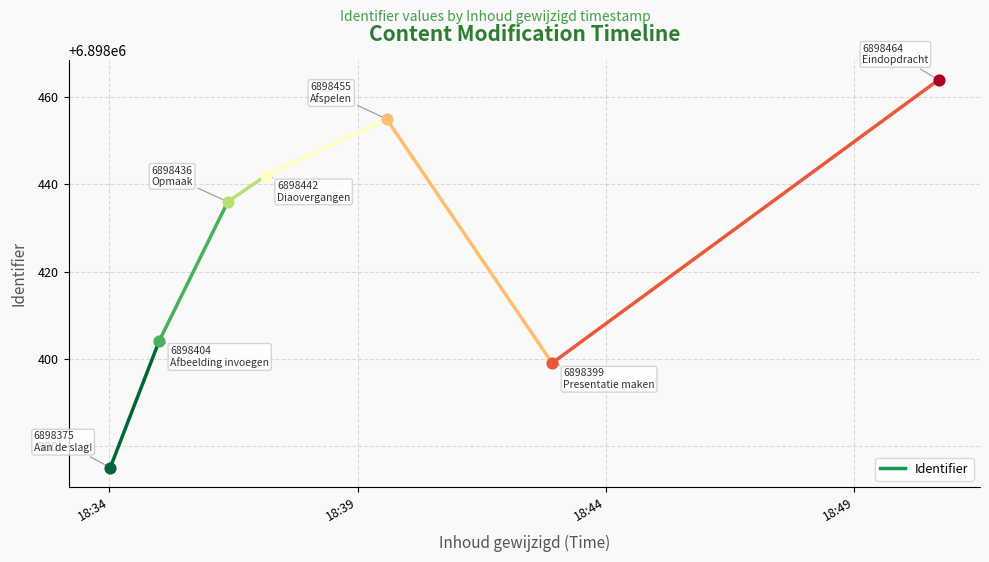

Approximately how many times larger is the value at 18:39 compared to 18:34?

1.0